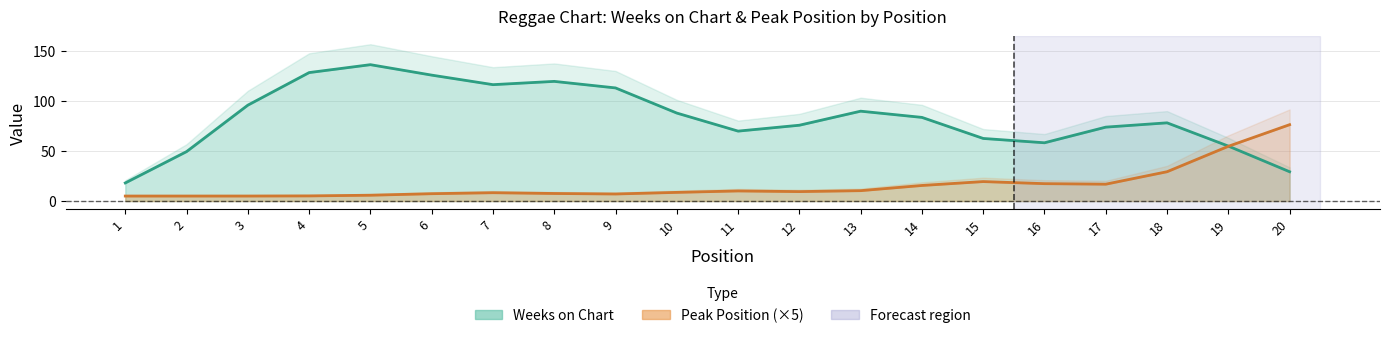

Is the value of Weeks on Chart at 10 greater than the value of Peak Position (×5) at 18?

Yes